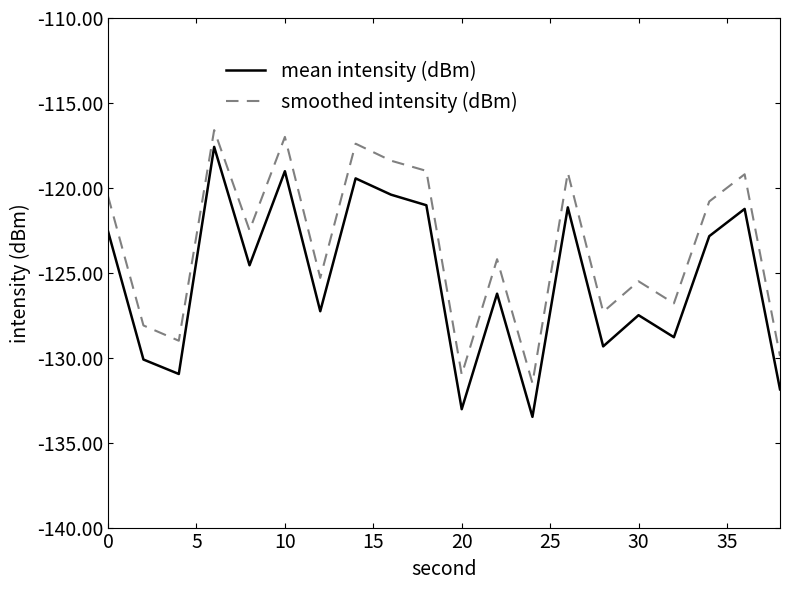

Rank the series by their average value, from highest to lowest.

smoothed intensity (dBm), mean intensity (dBm)